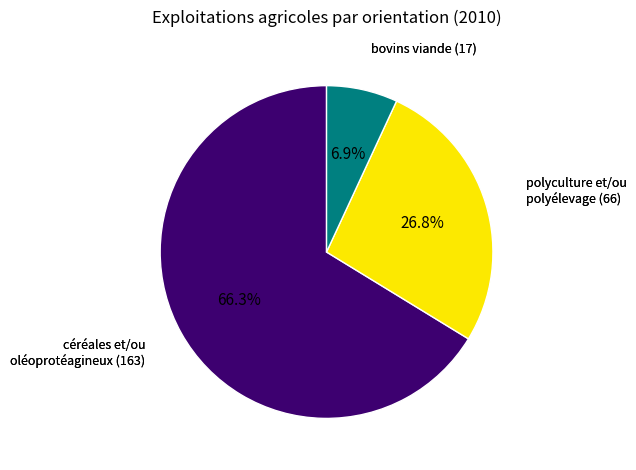

Is there a majority slice in this chart?

Yes